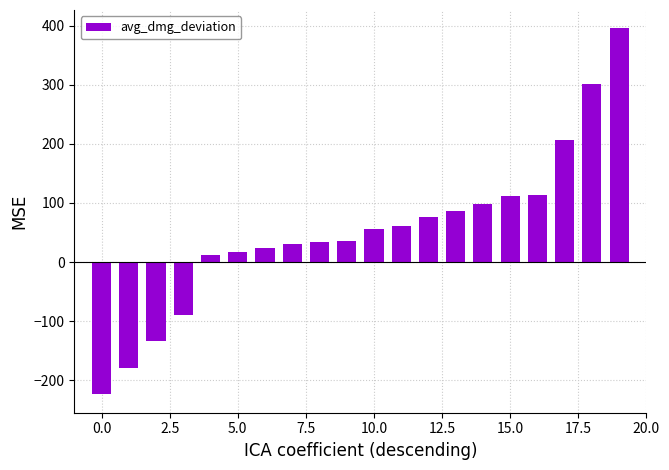

What is the minimum value shown in the chart?

-224.0